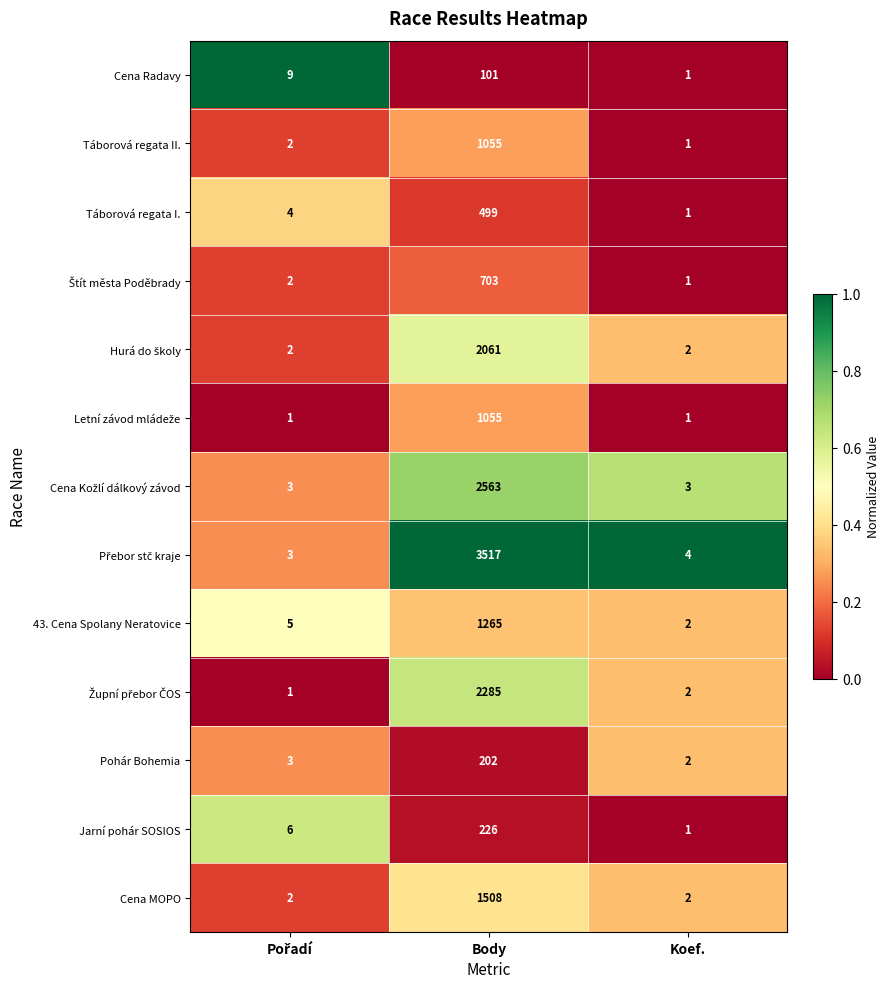

What is the difference between the highest and lowest values at Koef.?

3